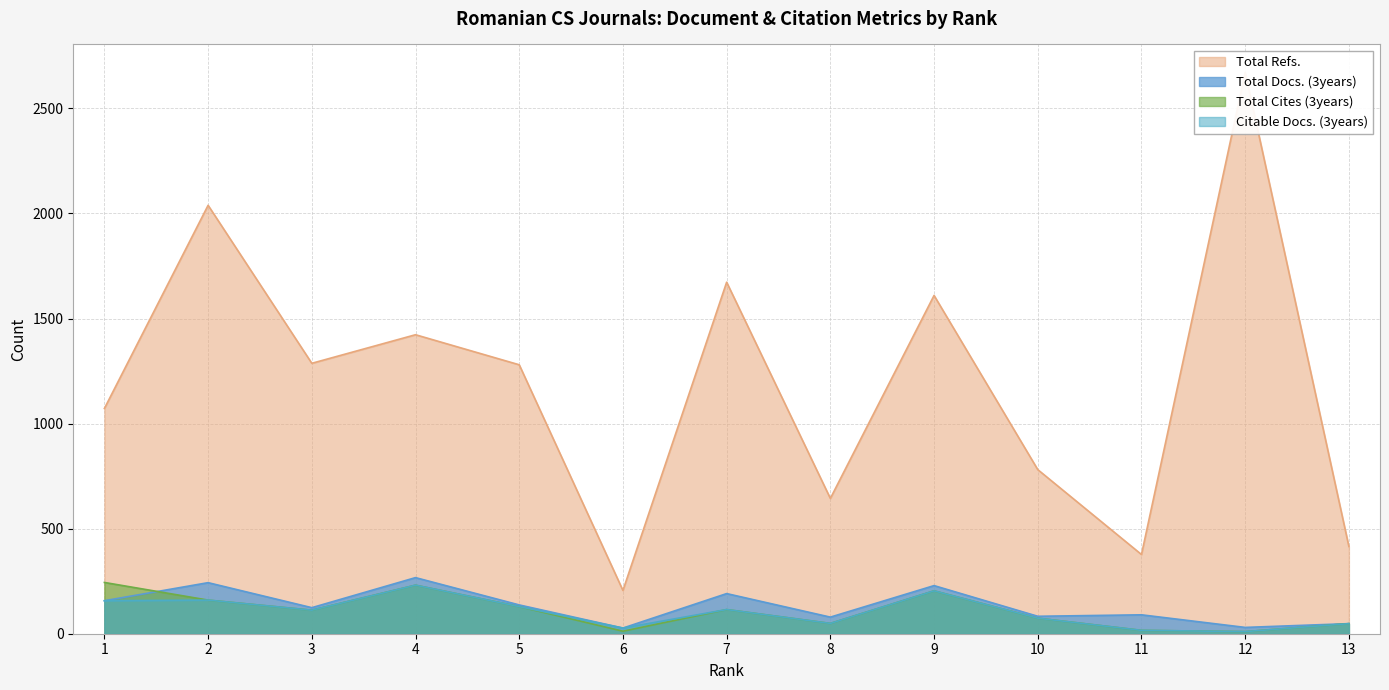

List the labels in order of Total Cites (3years) value, largest first.

1, 4, 9, 2, 5, 7, 3, 10, 8, 13, 11, 6, 12